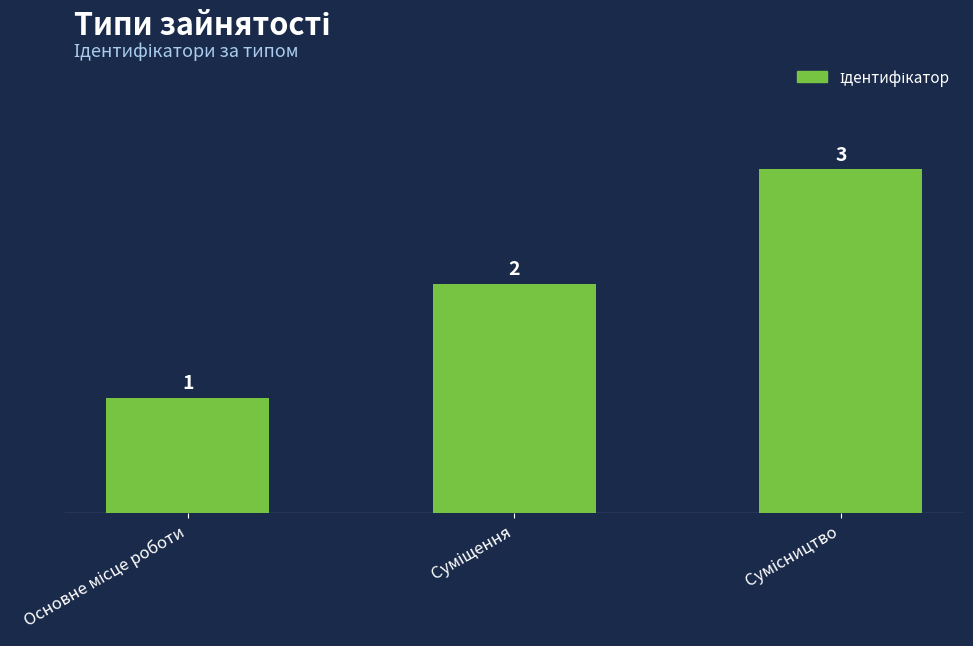

What is the value of the 3rd bar from the left?

3